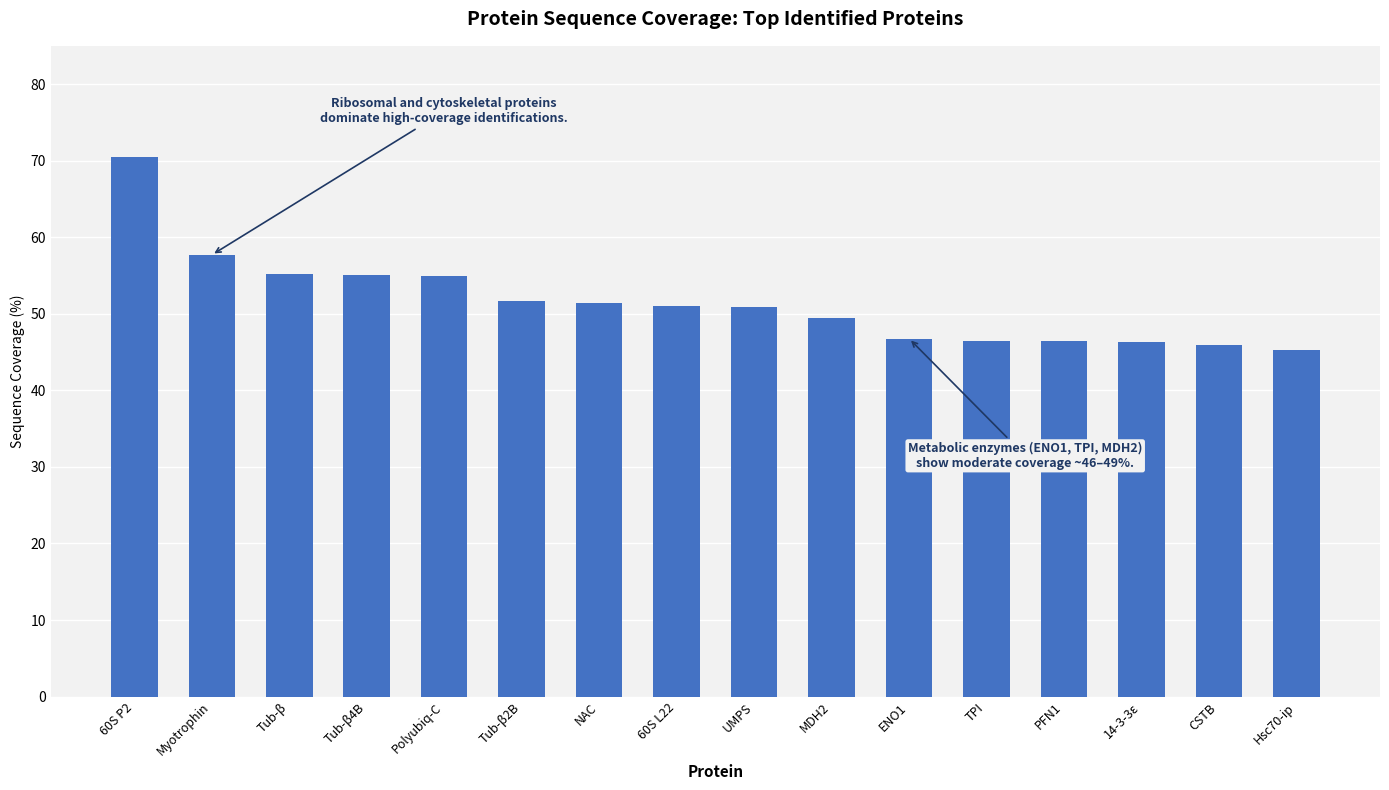

What is the smallest value displayed?

45.2